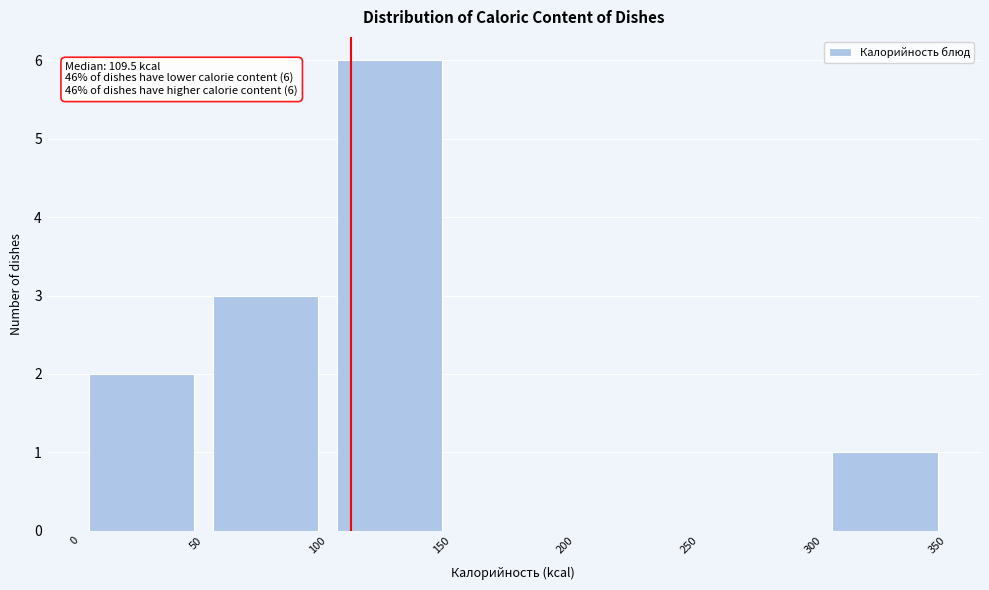

Over which range of the x-axis is the bar tallest?

100 to 150